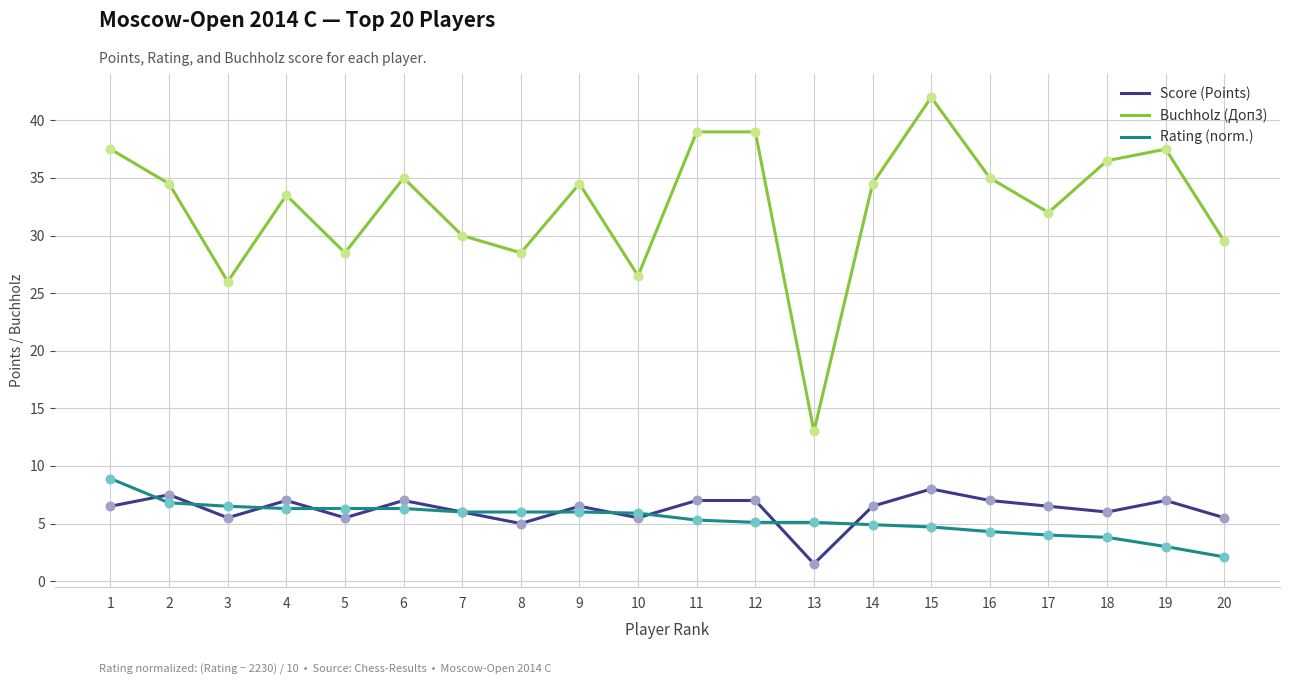

Is the value of Buchholz (Доп3) at 17 greater than the value of Score (Points) at 13?

Yes